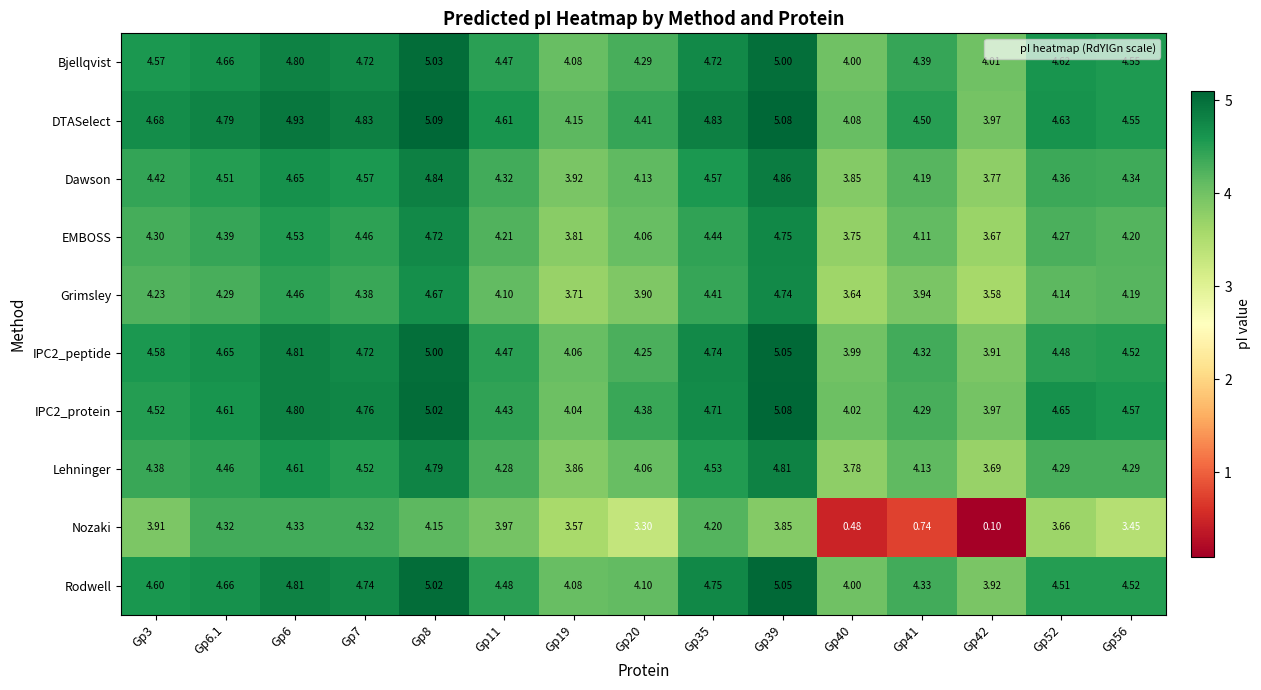

What is the greatest value displayed?

5.1